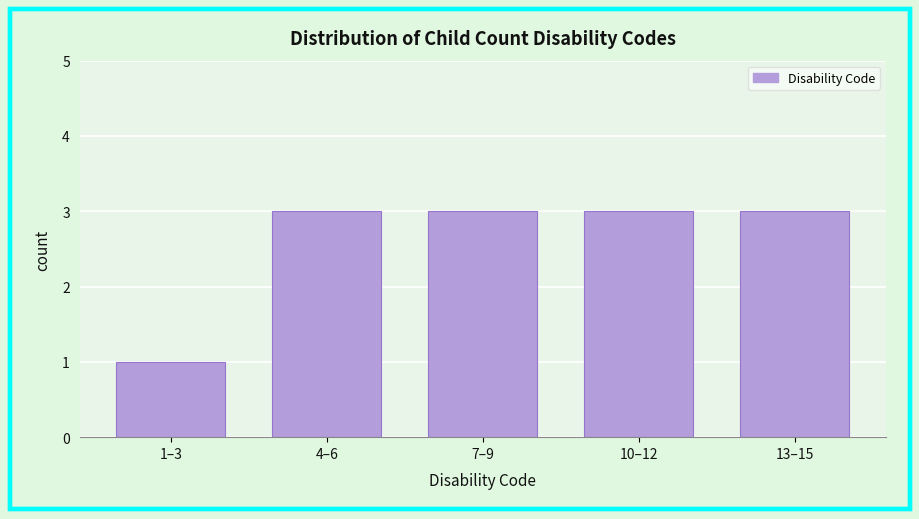

Reading left to right, list all the values displayed in this chart.

1–3=1	4–6=3	7–9=3	10–12=3	13–15=3